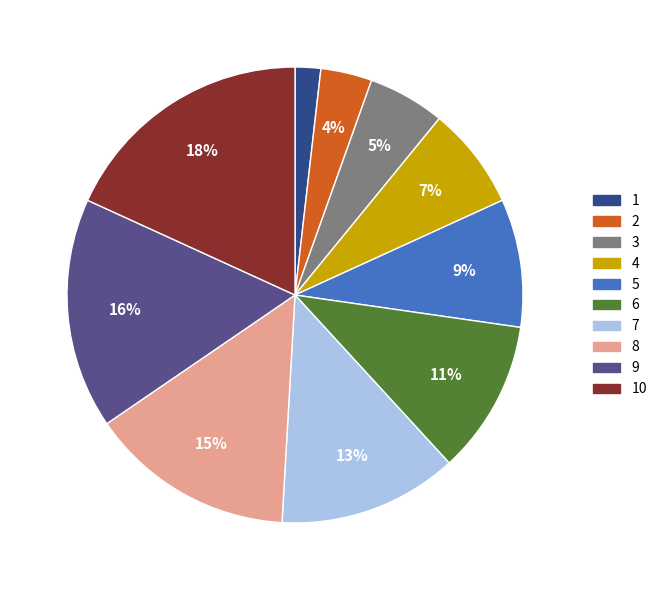

Is it true that 3 is 16% of the pie?

False